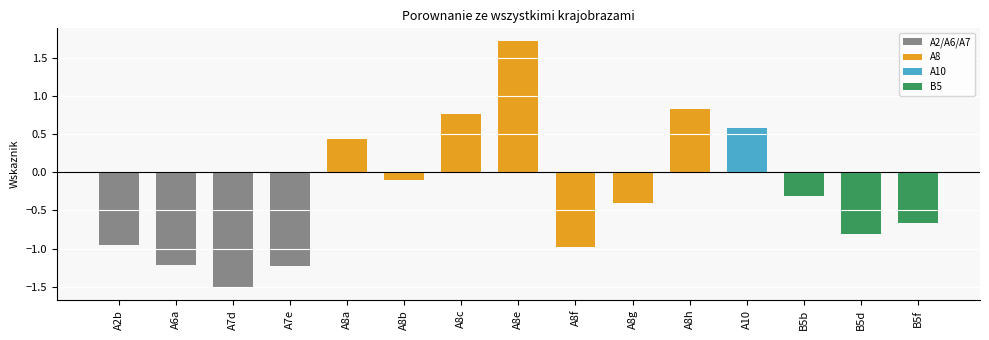

Reading left to right, transcribe all the data shown in this chart.

-1.0	-1.2	-1.5	-1.2	0.4	-0.1	0.8	1.7	-1.0	-0.4	0.8	0.6	-0.3	-0.8	-0.7